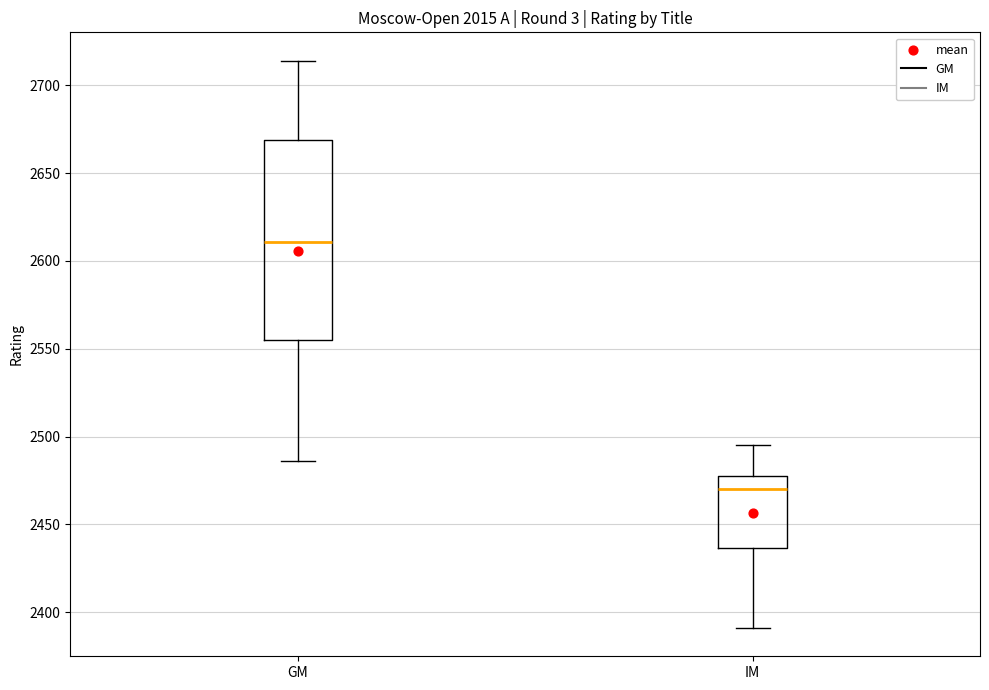

Which box's median line is the lowest?

IM